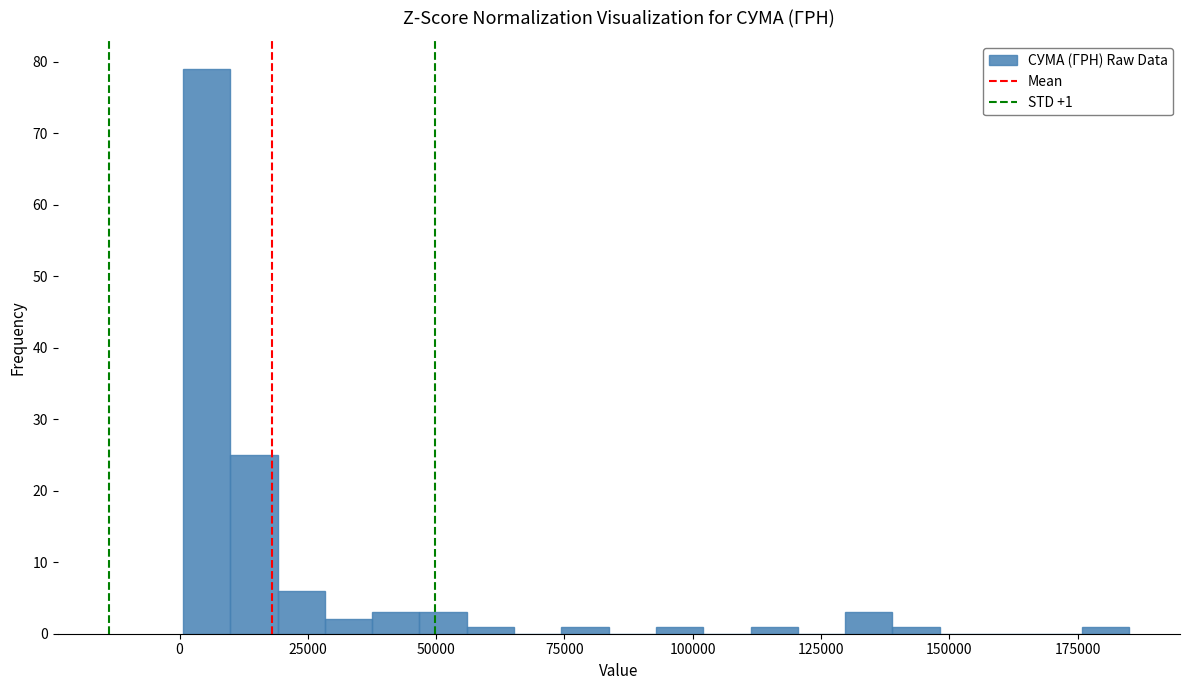

Read against the x-axis, roughly where is the centre of the tallest bar?

5000